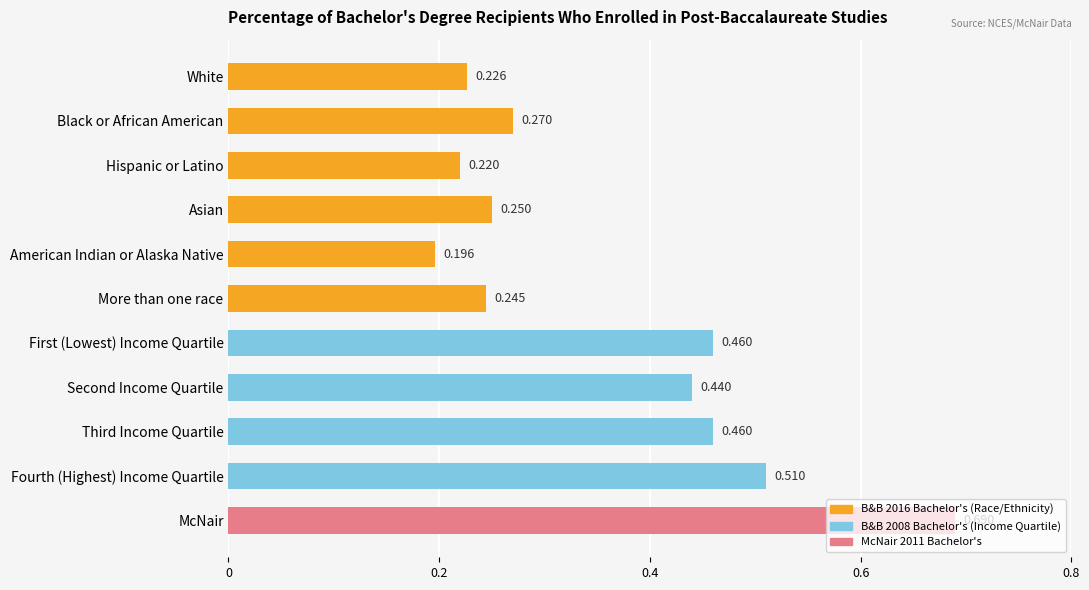

Between American Indian or Alaska Native and Fourth (Highest) Income Quartile, which is larger?

Fourth (Highest) Income Quartile